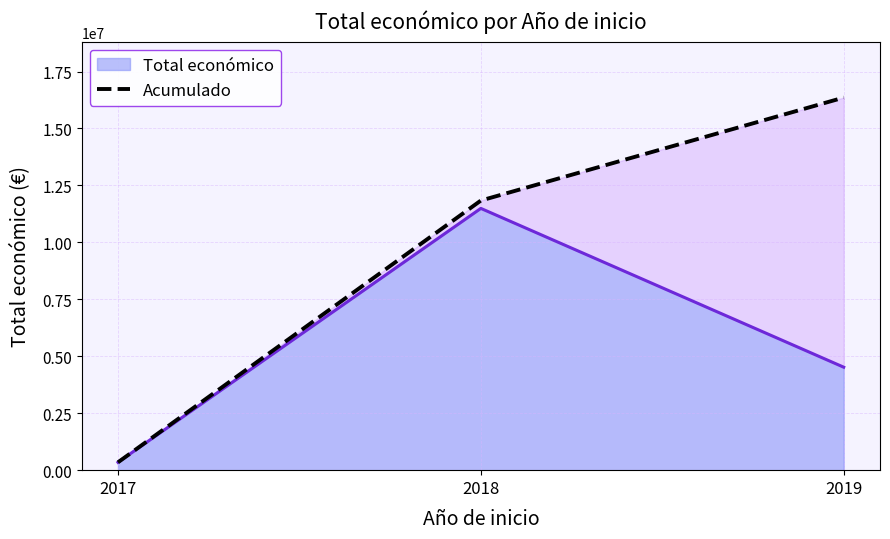

What is the highest value of the Total económico series?

11491868